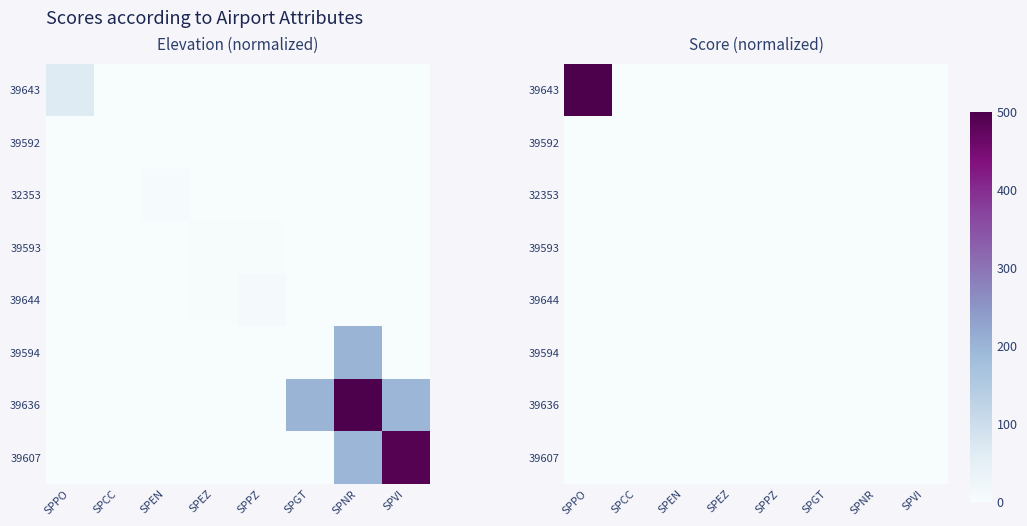

What is the maximum value shown in the chart?

500